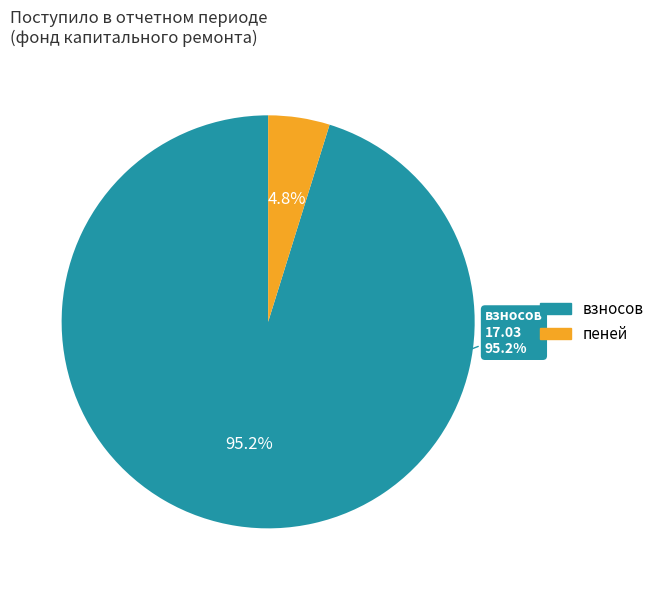

Is there a majority slice in this chart?

Yes